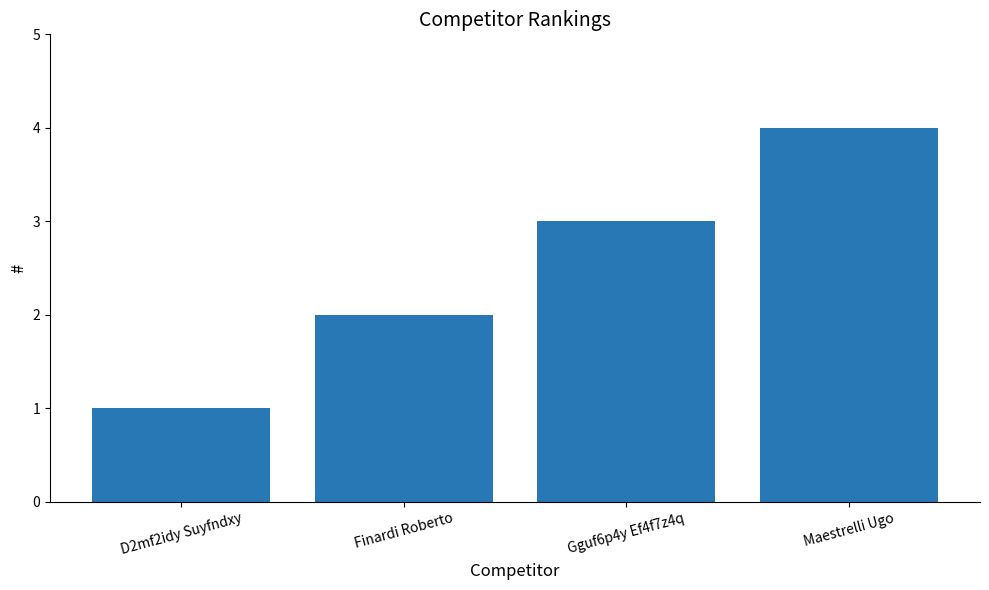

What is the label of the 3rd bar from the left?

Gguf6p4y Ef4f7z4q